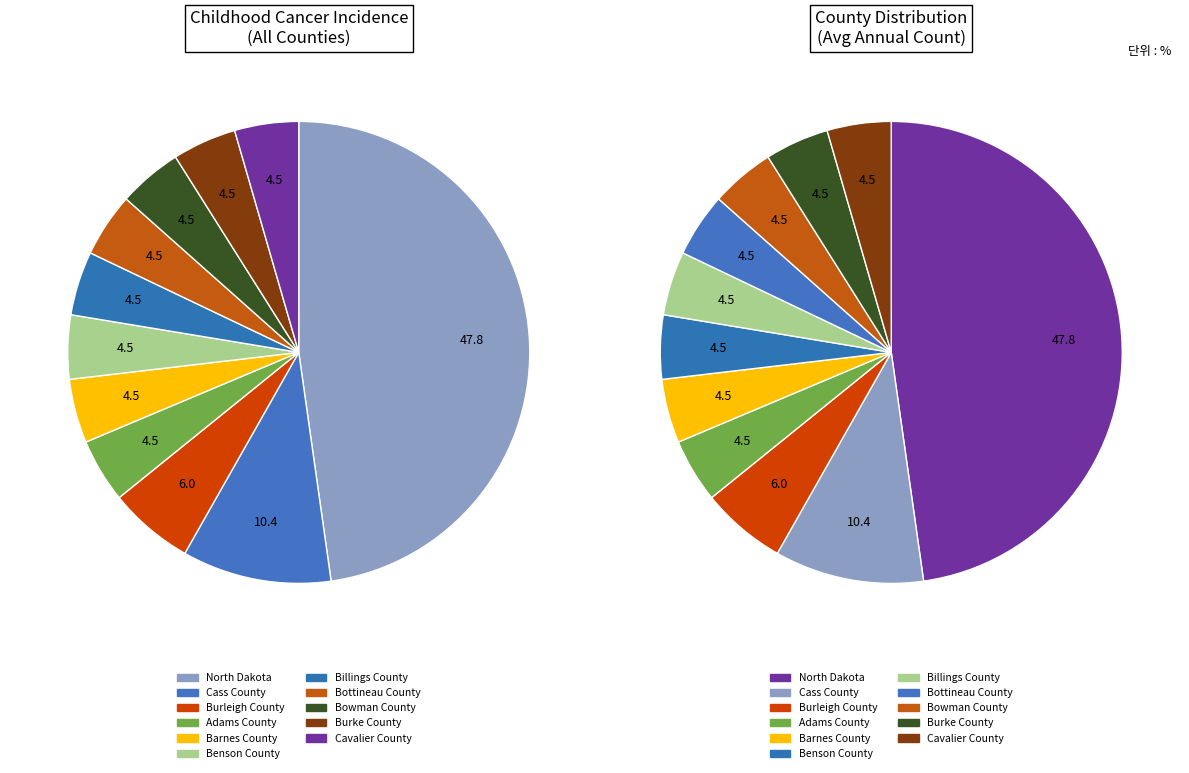

Which has a higher value, North Dakota or Adams County?

North Dakota